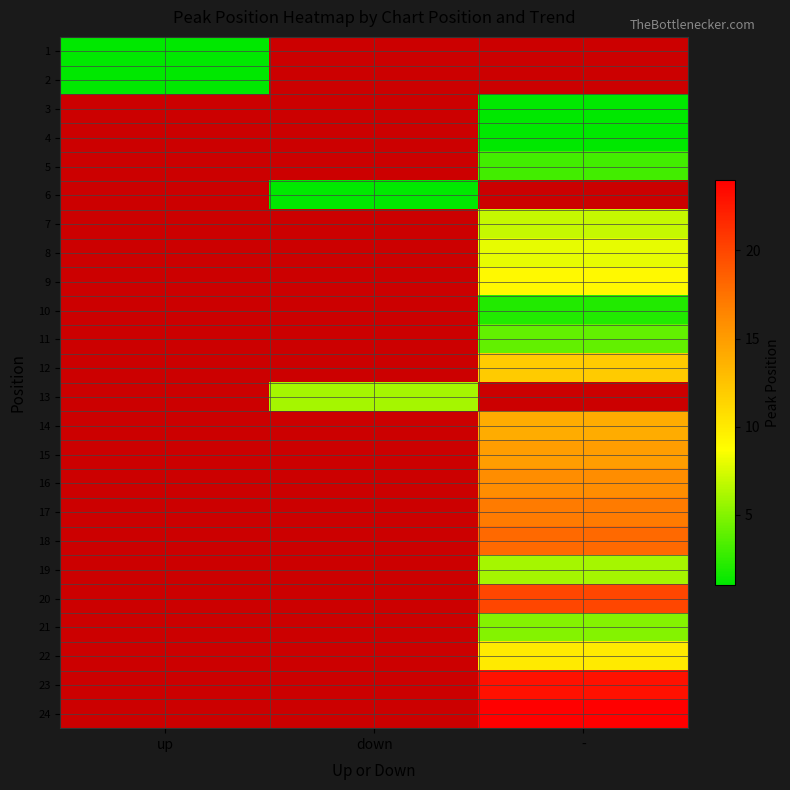

Between - and down, which is larger?

down